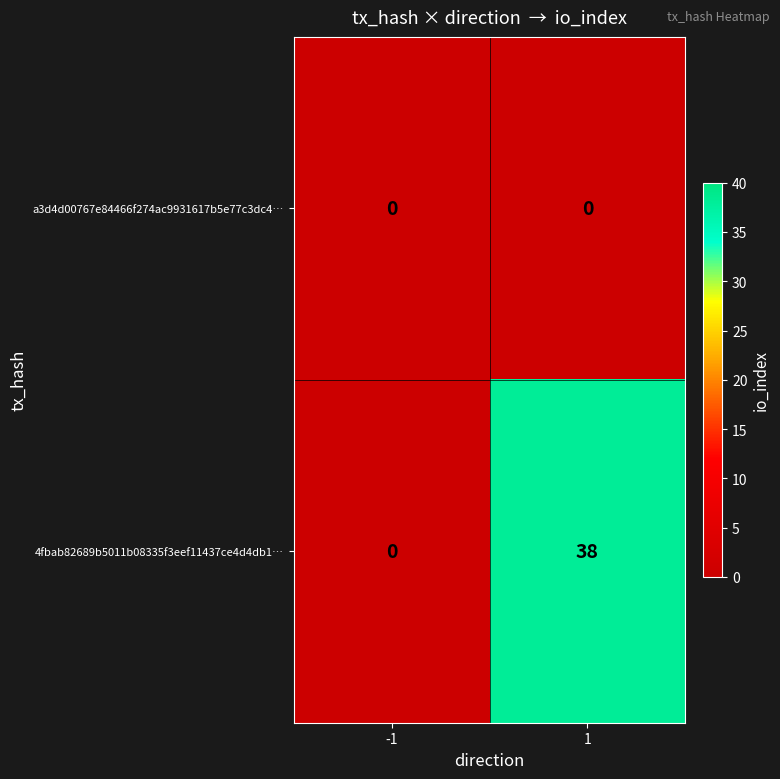

True or false: a3d4d00767e84466f274ac9931617b5e77c3dc4… has a value of 0 at 1.

True